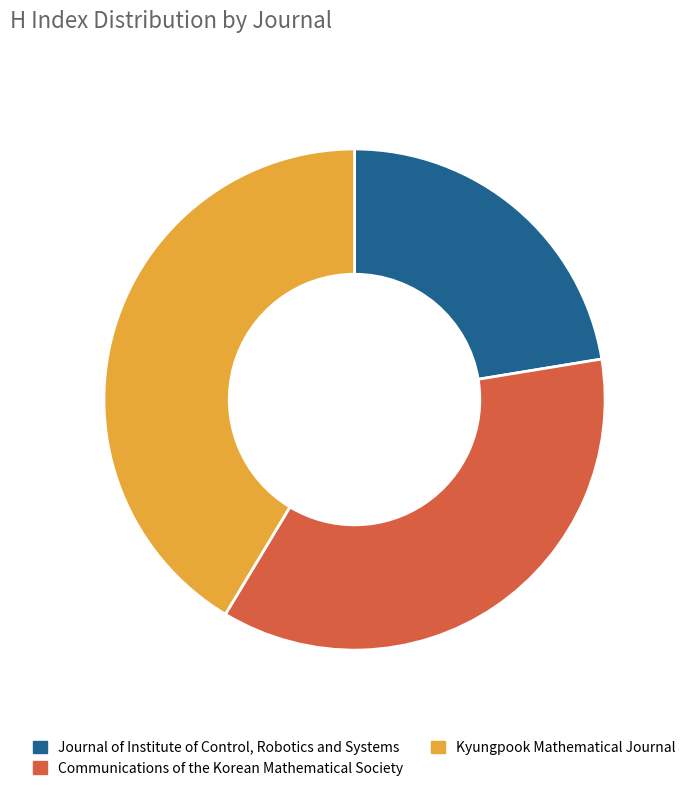

Between Kyungpook Mathematical Journal and Communications of the Korean Mathematical Society, which is larger?

Kyungpook Mathematical Journal